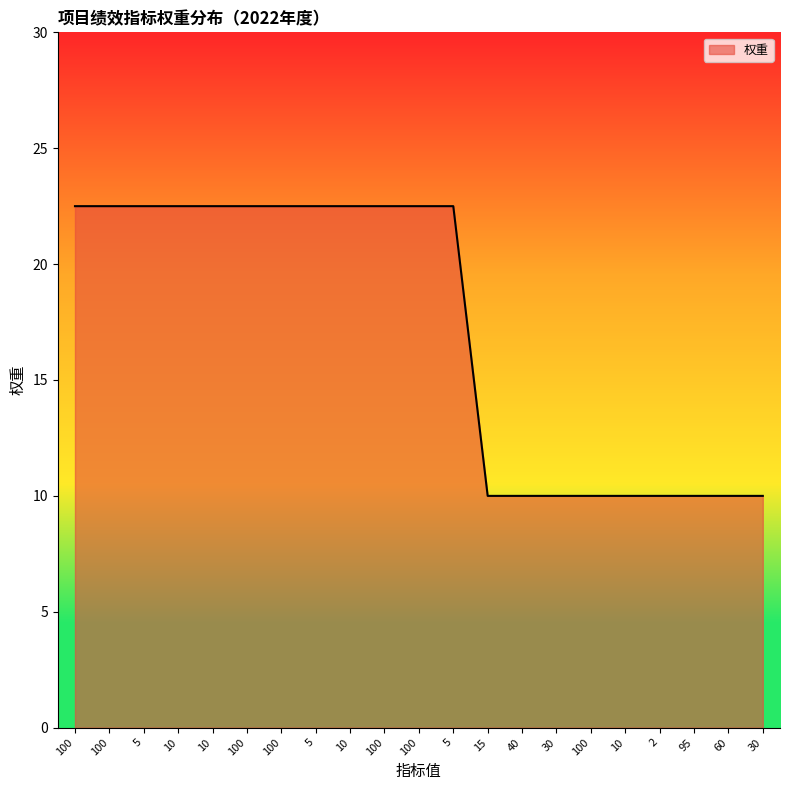

Where does the data first go above 22?

100